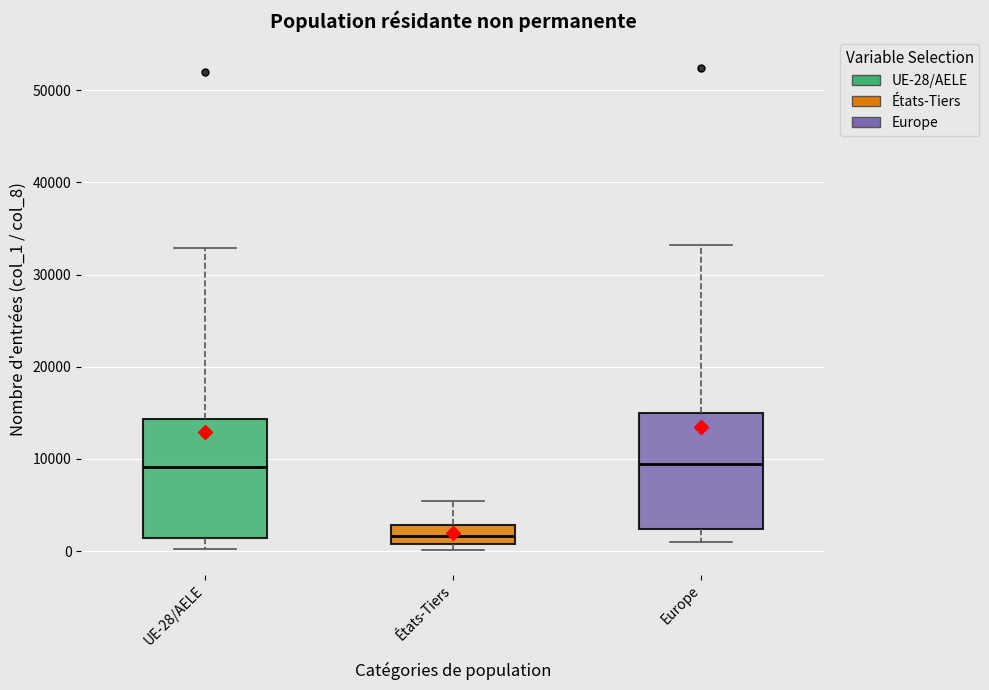

Reading left to right, transcribe this box plot: for each box, give where its median line is, the range the box spans, and where its two whiskers end, as read against the y-axis. The values are not printed on the chart, so give them approximately, as read against the axis.

UE-28/AELE: median 9000, box 1000 to 14000, whiskers 0 to 33000
États-Tiers: median 2000, box 1000 to 3000, whiskers 0 to 5000
Europe: median 9000, box 2000 to 15000, whiskers 1000 to 33000